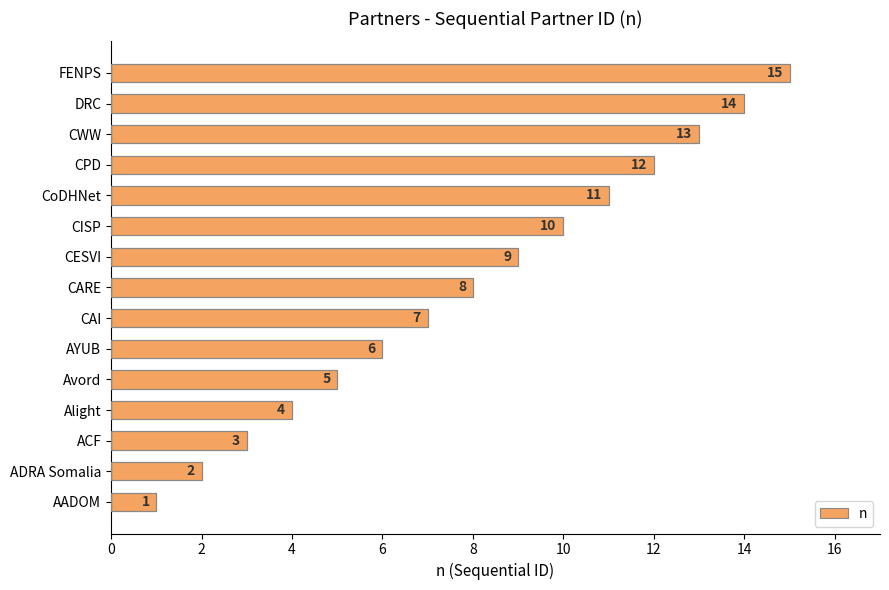

Rank the categories by value from highest to lowest.

FENPS, DRC, CWW, CPD, CoDHNet, CISP, CESVI, CARE, CAI, AYUB, Avord, Alight, ACF, ADRA Somalia, AADOM